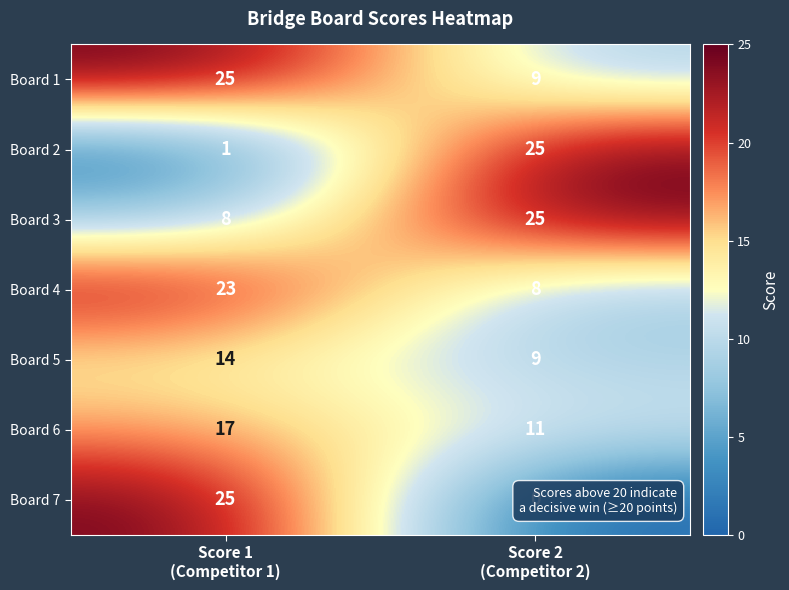

What is the difference between the maximum and minimum values in the Board 6 series?

6